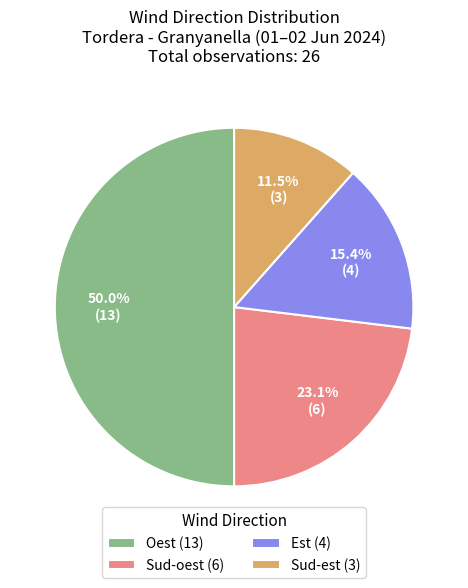

Approximately how many times larger is the value at Sud-est (3) compared to Est (4)?

0.7